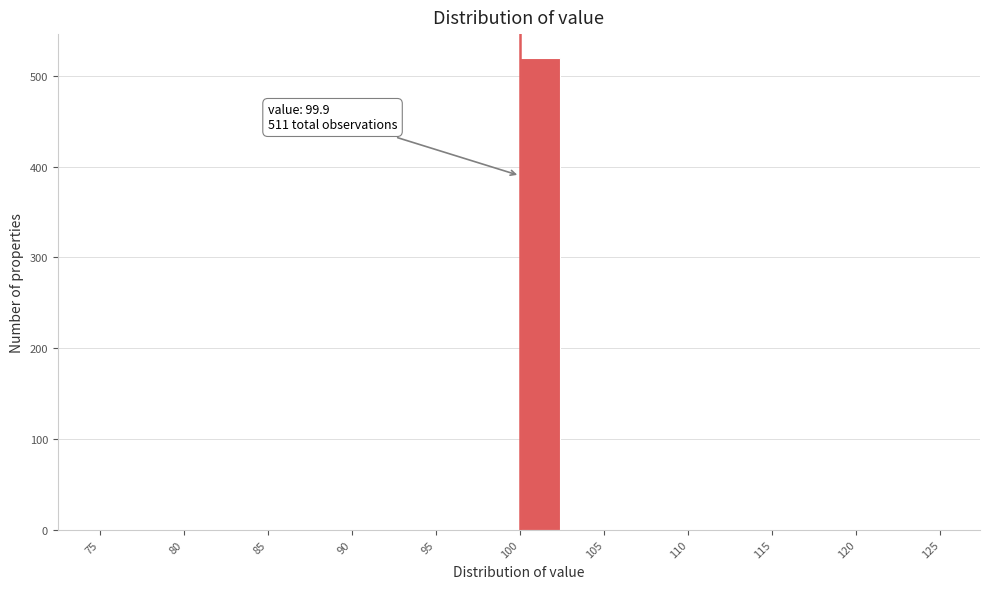

Over which range of the x-axis is the bar tallest?

99.9 to 102.4